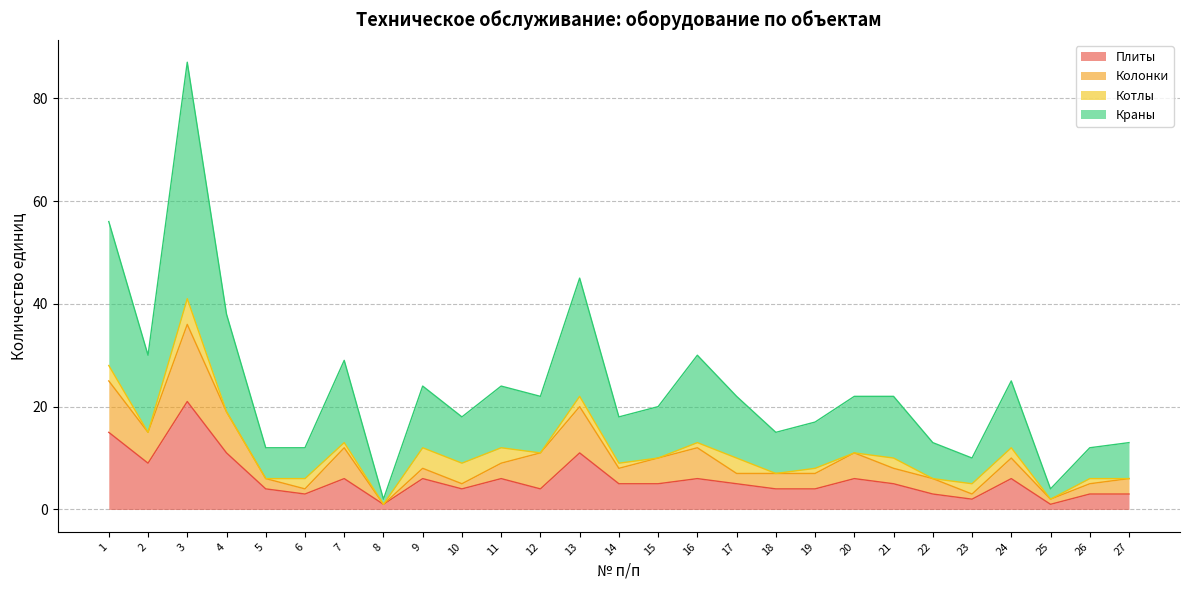

True or false: Плиты has a value of 6 at 16.

True